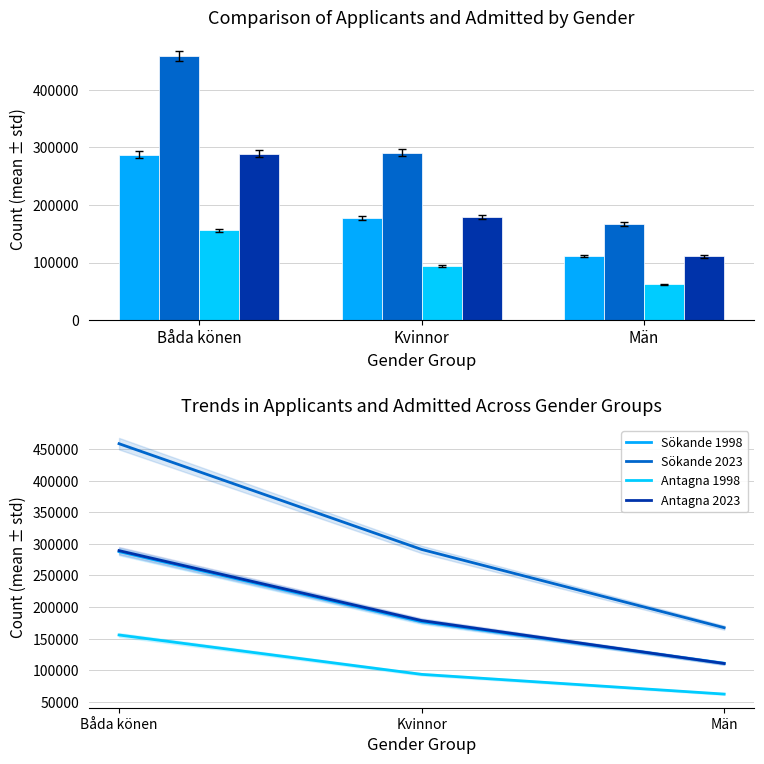

What is the difference between the Sökande 1998 values at Båda könen and Kvinnor?

111001